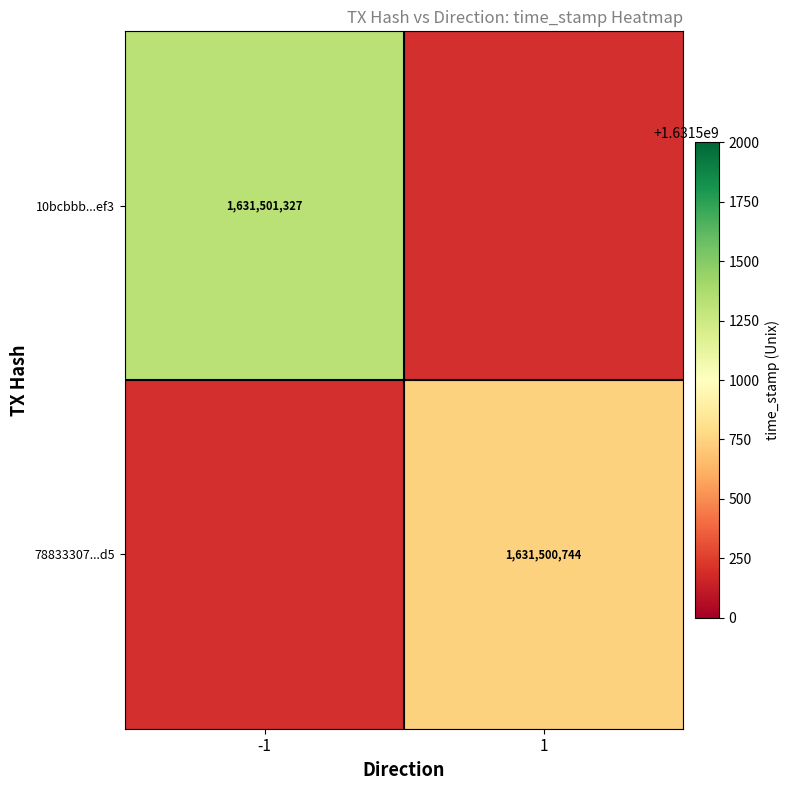

List the series in order of their overall mean, lowest first.

788333070742f44f821e2fa8ff948394a3fb1d5, 10bcbbb601e1aff487fe2248ee39ed37e886ef3